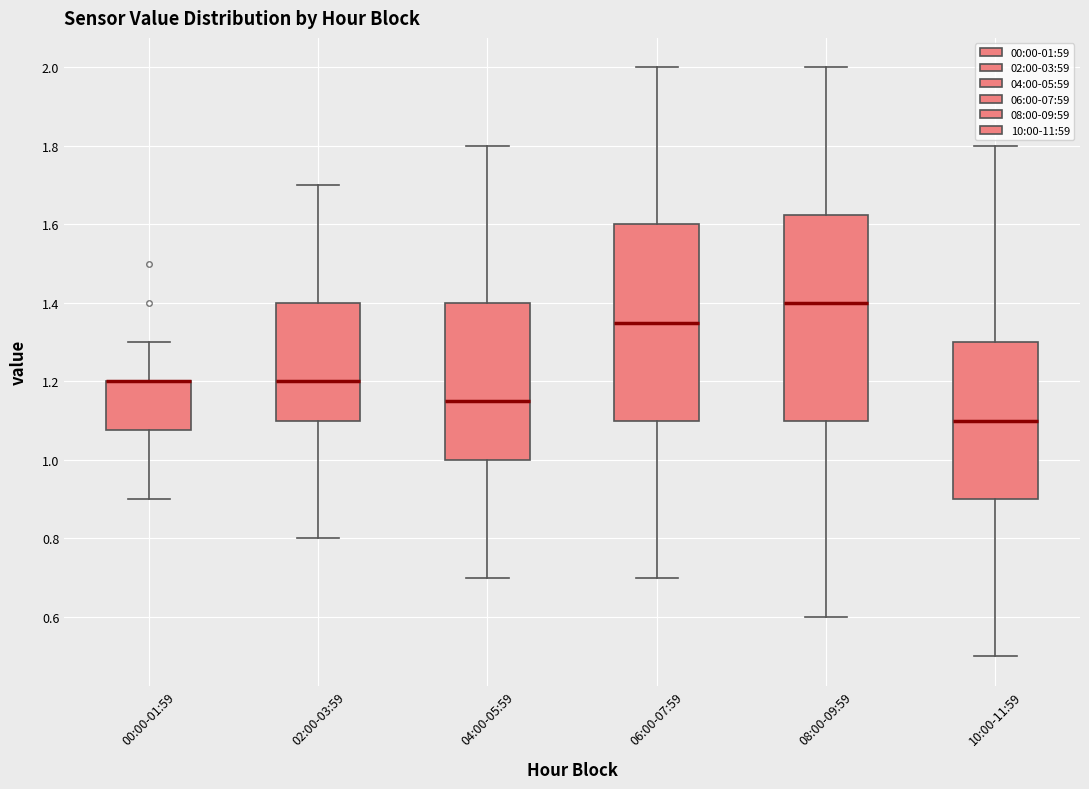

Where does the upper whisker of the box for 04:00-05:59 end on the y-axis? The values are not printed on the chart, so give them approximately, as read against the axis.

1.80